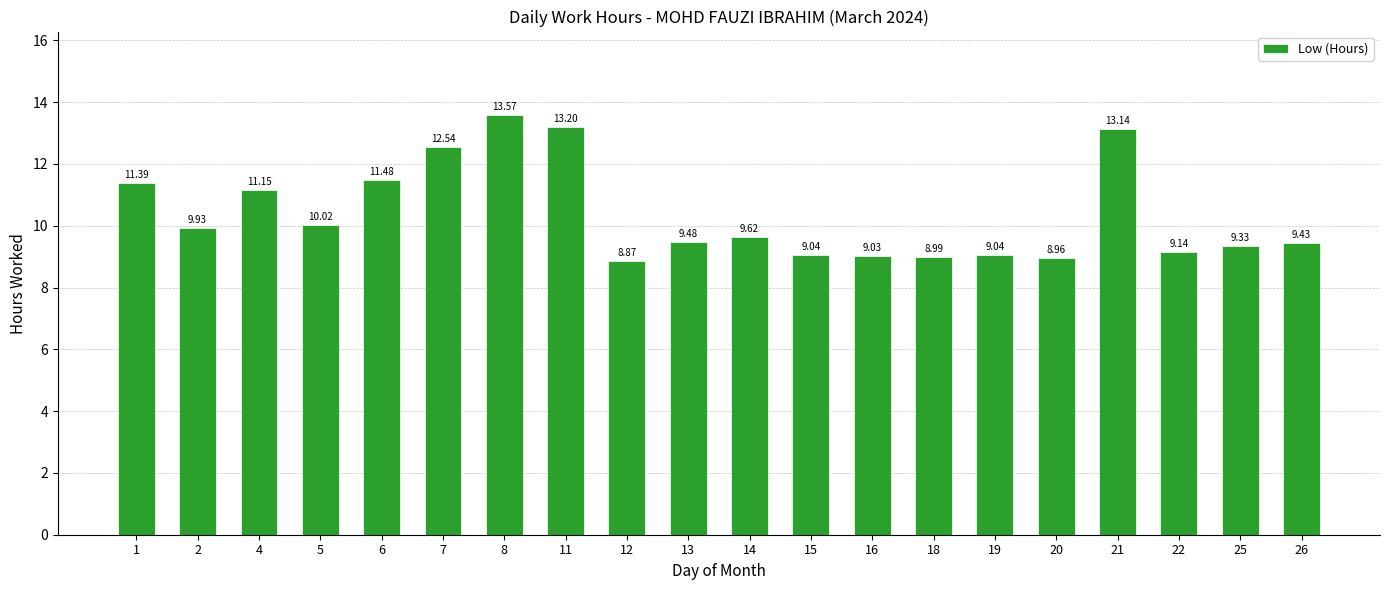

Reading right to left, list all the values displayed in this chart.

9.4	9.3	9.1	13.1	9.0	9.0	9.0	9.0	9.0	9.6	9.5	8.9	13.2	13.6	12.5	11.5	10.0	11.2	9.9	11.4